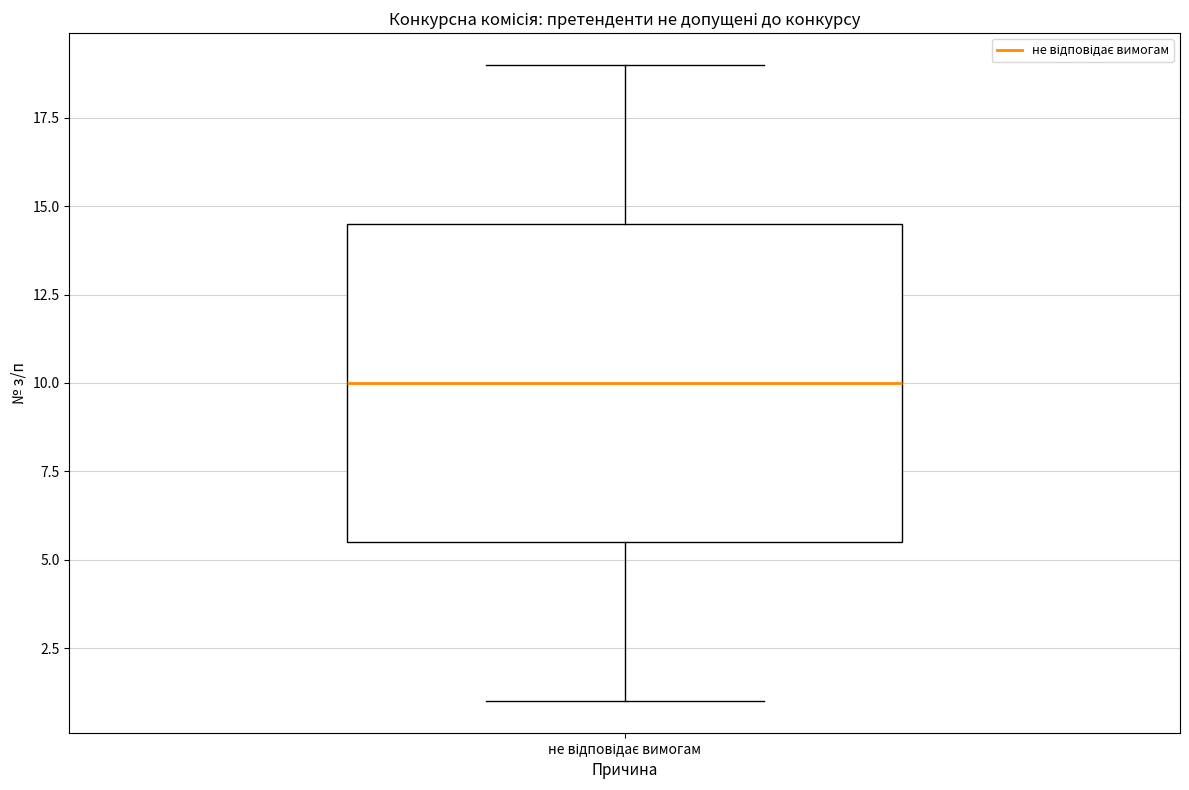

Where is the upper edge of the box for не відповідає вимогам on the y-axis? The values are not printed on the chart, so give them approximately, as read against the axis.

14.5